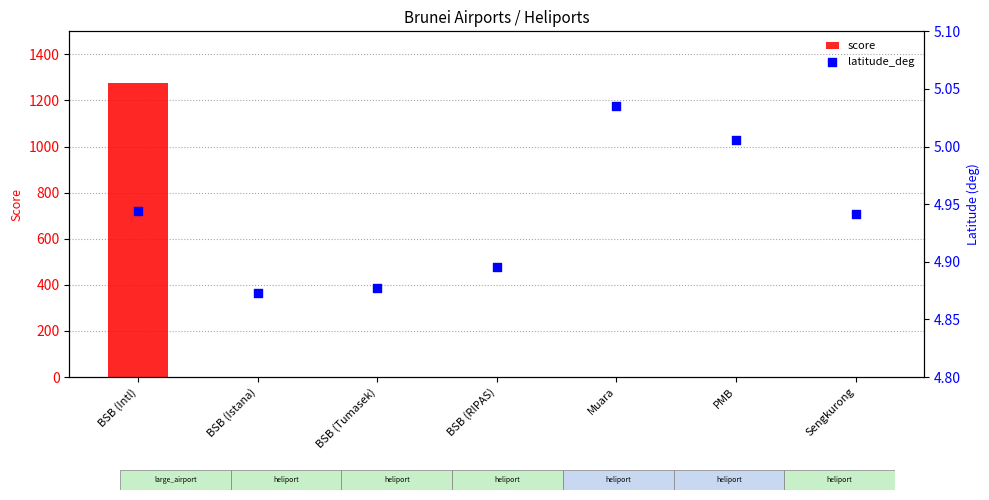

Which series contains the lowest Y value?

score